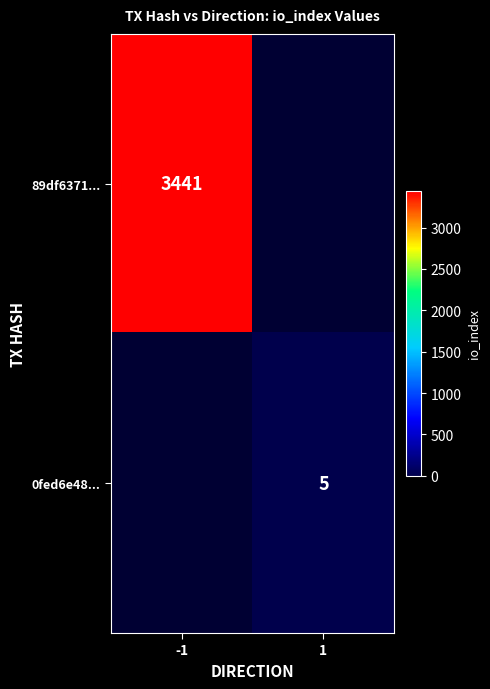

The 0fed6e48... series shows 5 at 1. True or false?

True